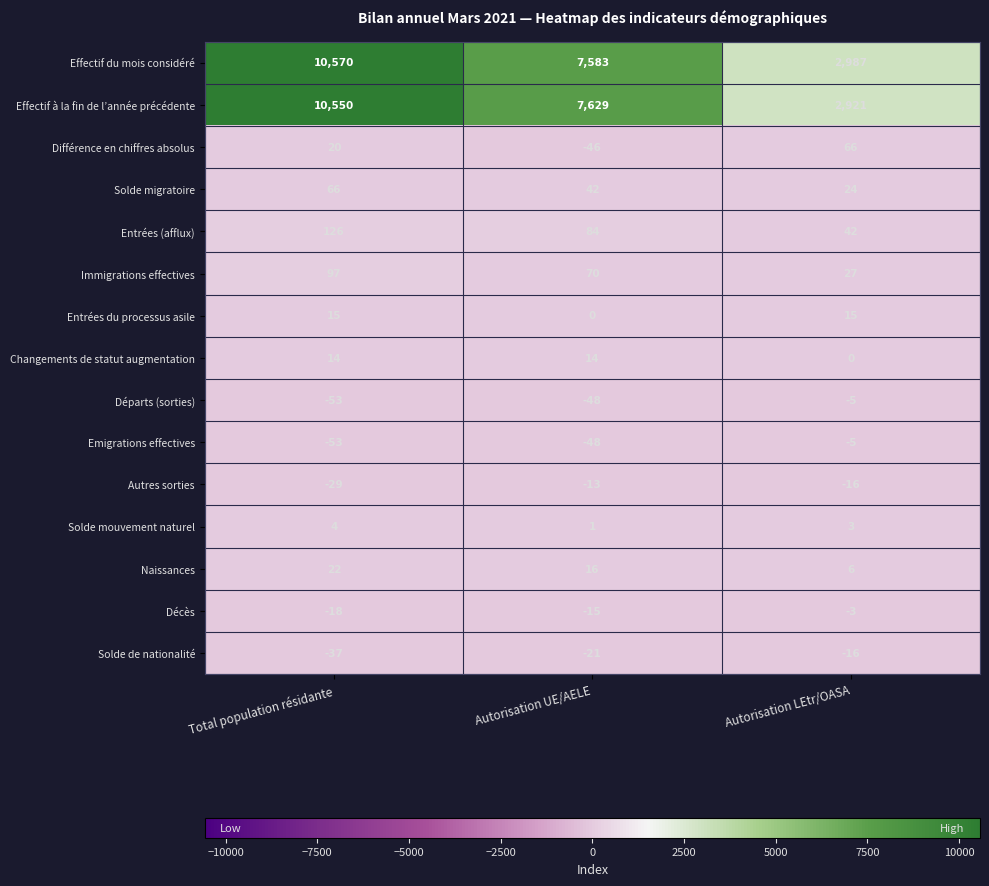

Where is Entrées du processus asile nearest to the value 7?

Autorisation UE/AELE